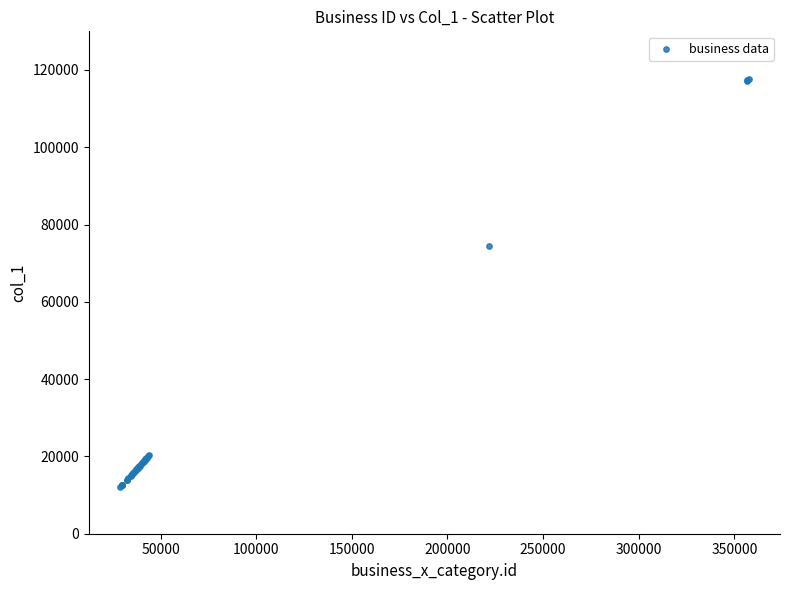

What Y value in the scatter plot is closest to 64837?

74434